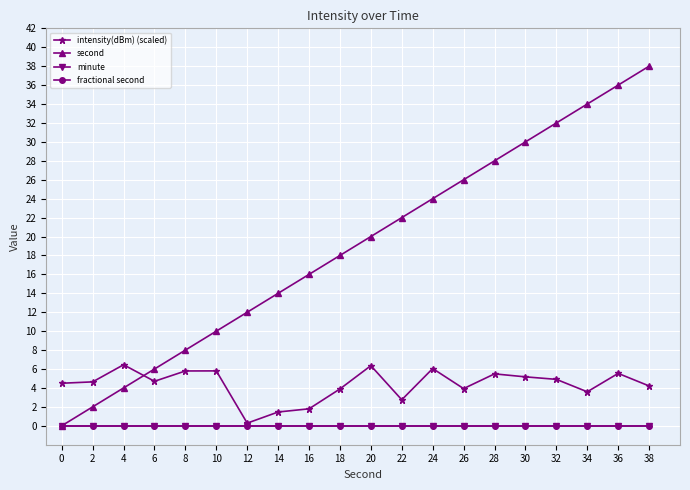

Which series has the largest total across all categories?

second